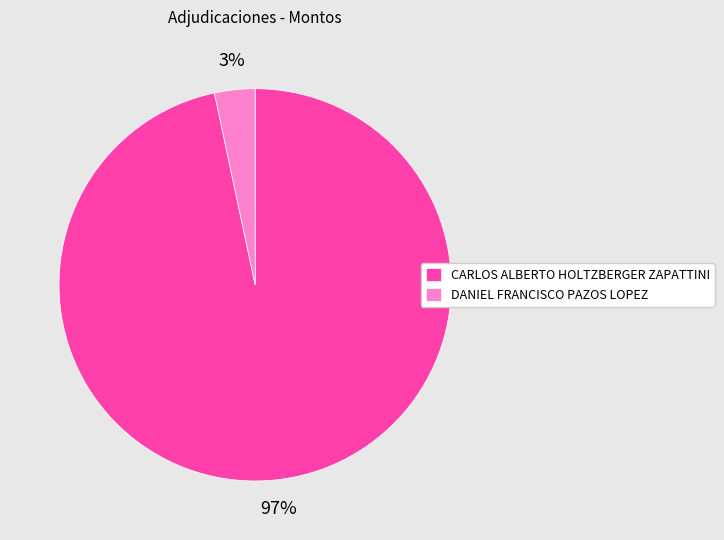

Which slice is the smallest?

DANIEL FRANCISCO PAZOS LOPEZ